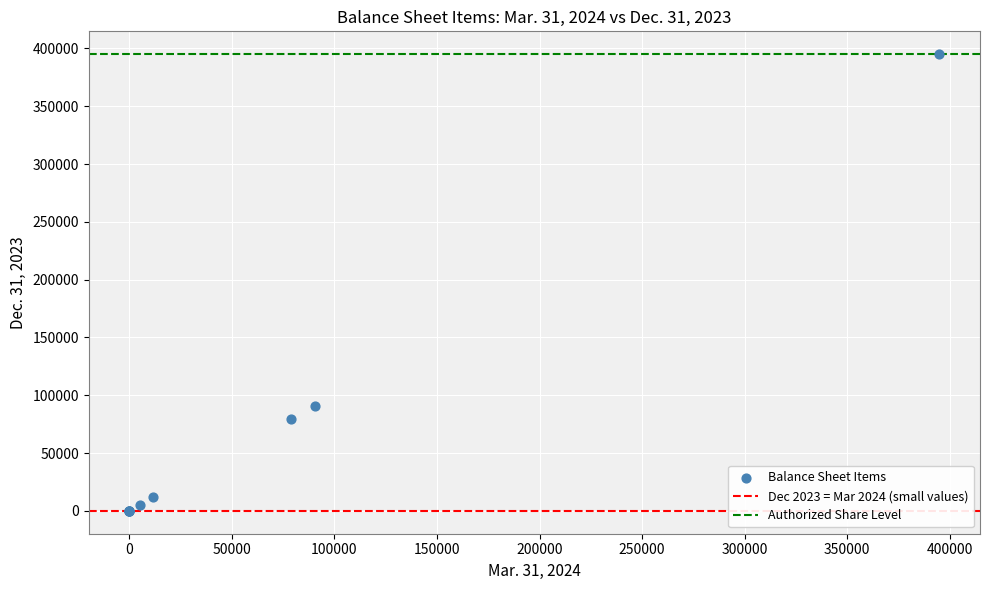

What Y value in the scatter plot is closest to 197500?

90689.0